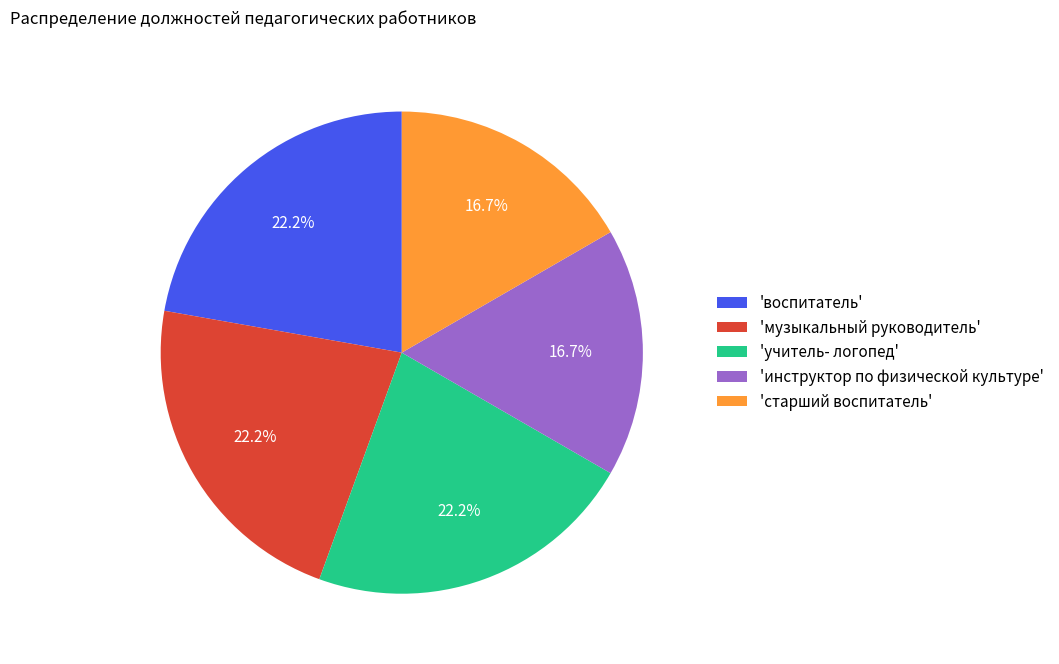

Does 'воспитатель' represent more than half of the total?

No